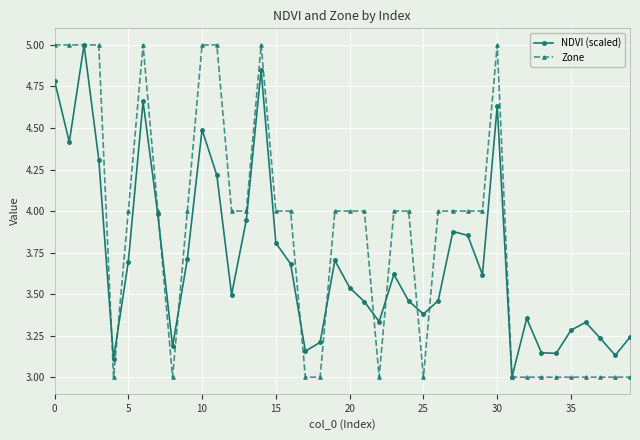

What is the minimum value shown in the chart?

3.0